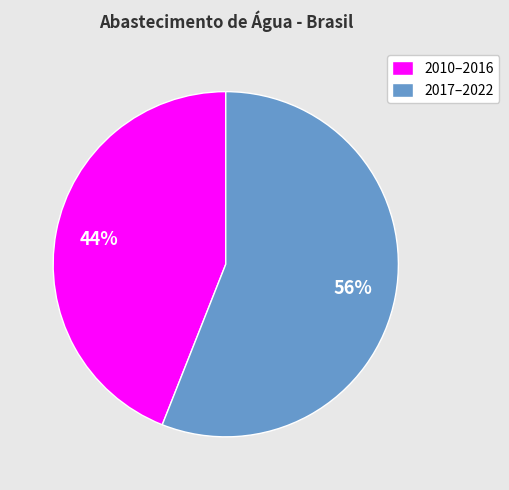

Is it true that 2010–2016 is 44% of the pie?

True